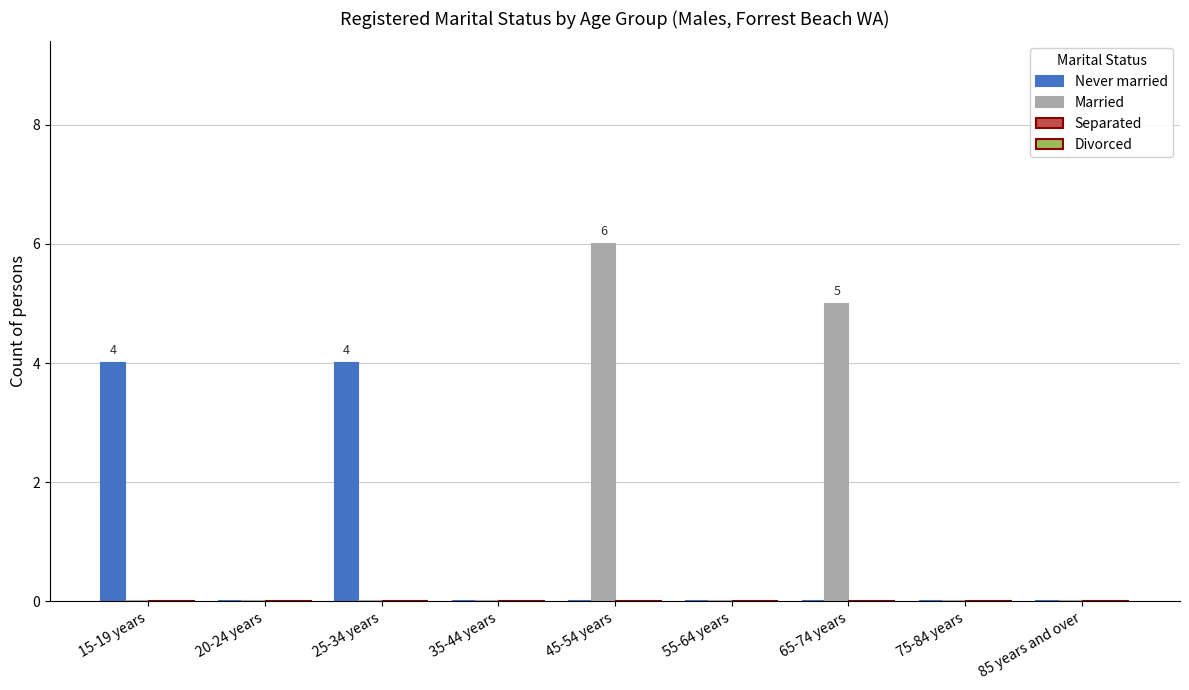

Reading left to right, extract all data points from this chart.

Never married: 15-19 years=4	20-24 years=0	25-34 years=4	35-44 years=0	45-54 years=0	55-64 years=0	65-74 years=0	75-84 years=0	85 years and over=0
Married: 15-19 years=0	20-24 years=0	25-34 years=0	35-44 years=0	45-54 years=6	55-64 years=0	65-74 years=5	75-84 years=0	85 years and over=0